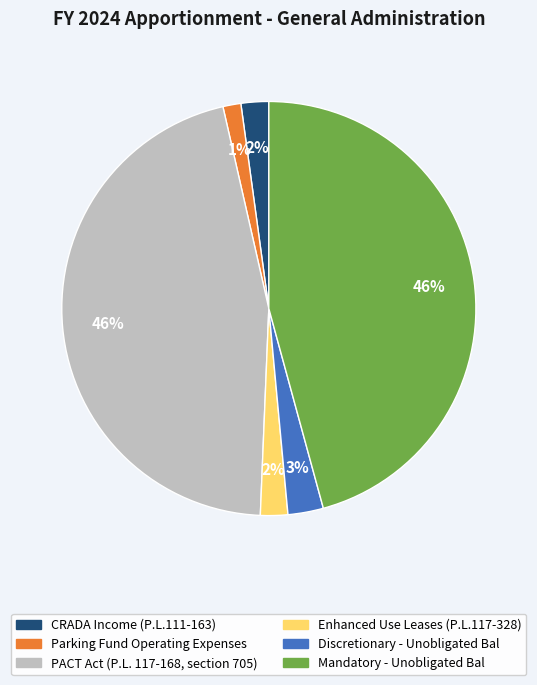

Which slice is the smallest?

Parking Fund Operating Expenses